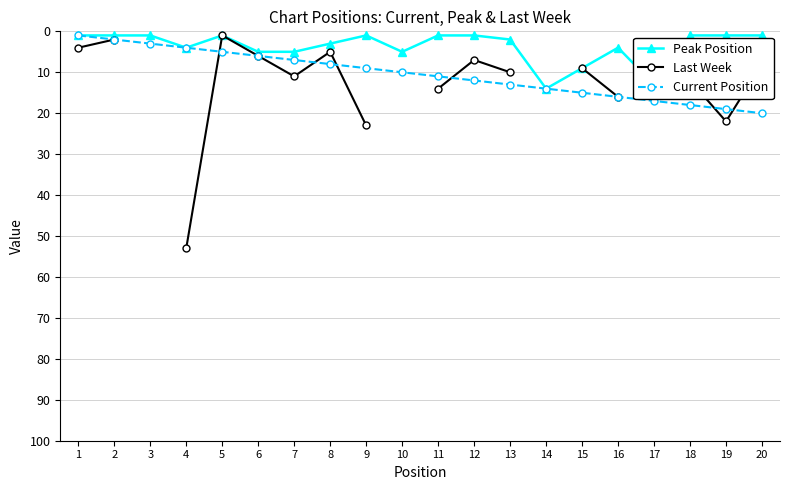

How many series are shown in this chart?

3